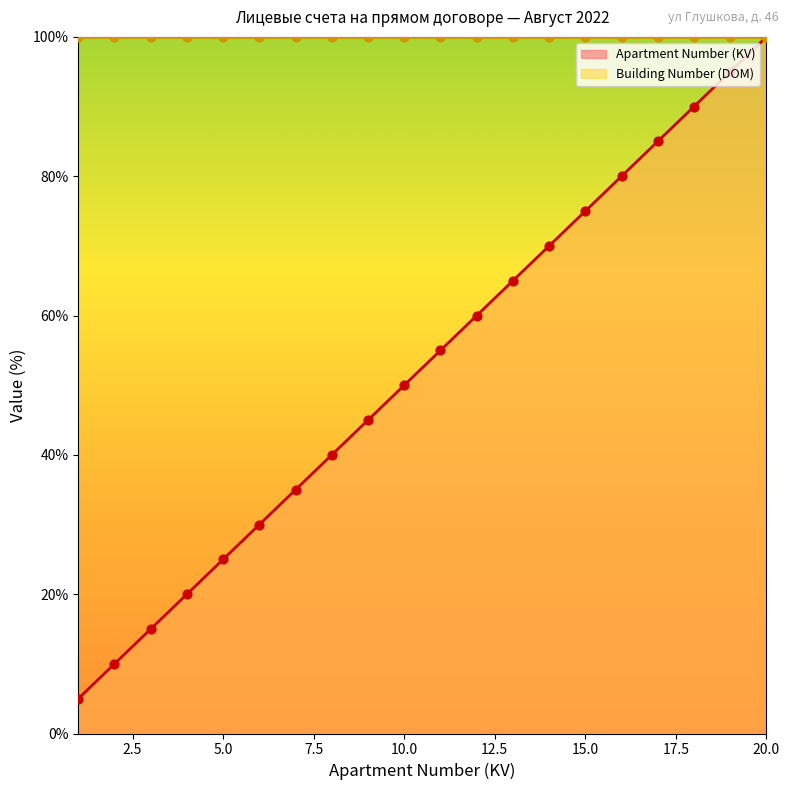

What is the change in value from 1 to 9?

+40.0